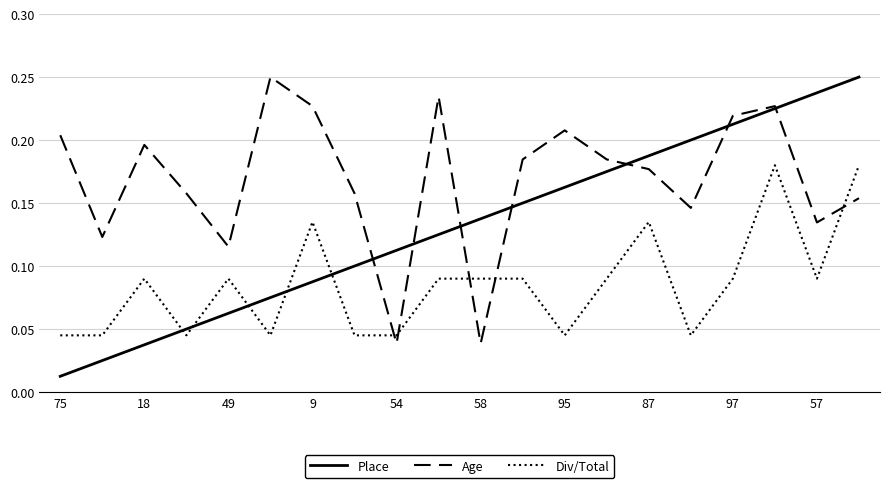

List the series in order of their overall mean, lowest first.

Div/Total, Place, Age